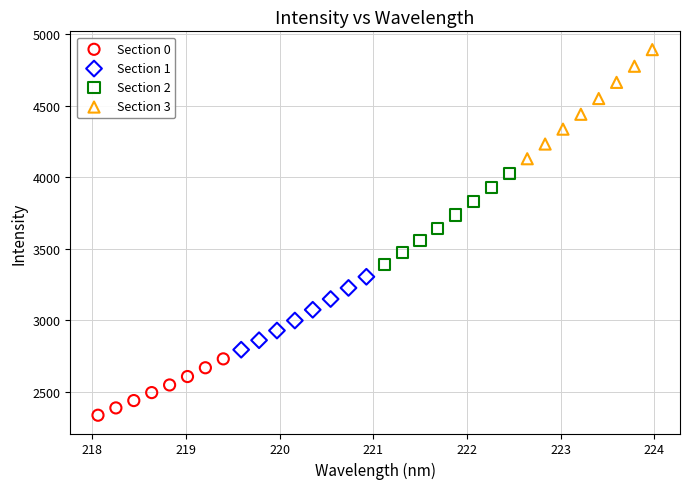

Which series reaches the minimum Y coordinate?

Section 0